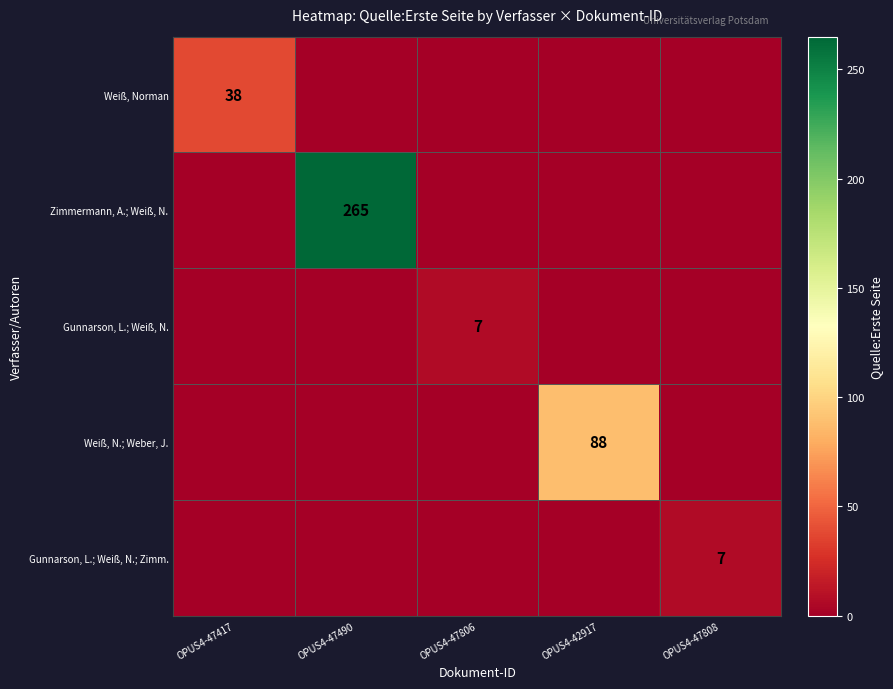

Is the value of Gunnarson, L.; Weiß, N. at OPUS4-47806 greater than the value of Zimmermann, A.; Weiß, N. at OPUS4-47490?

No